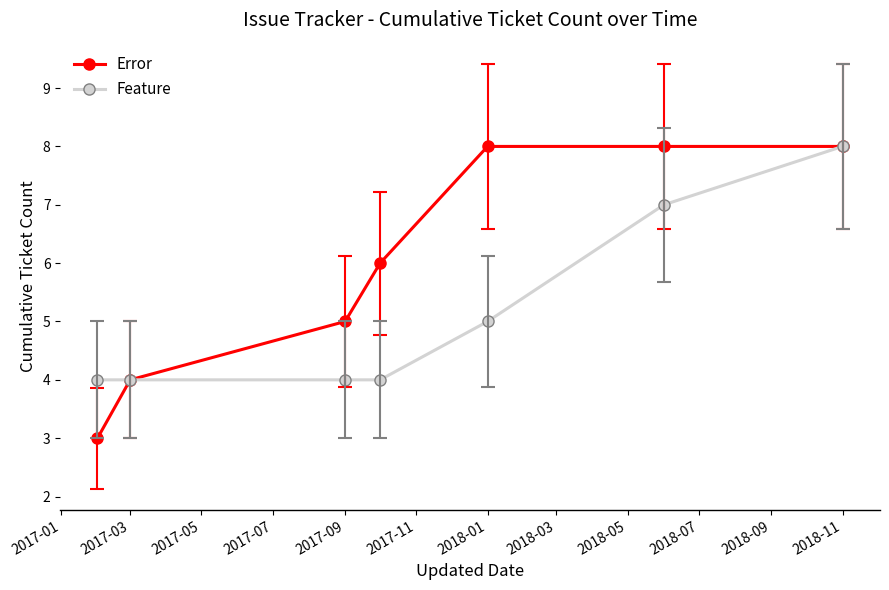

What is the value of the Error point at the 7th from the left?

8